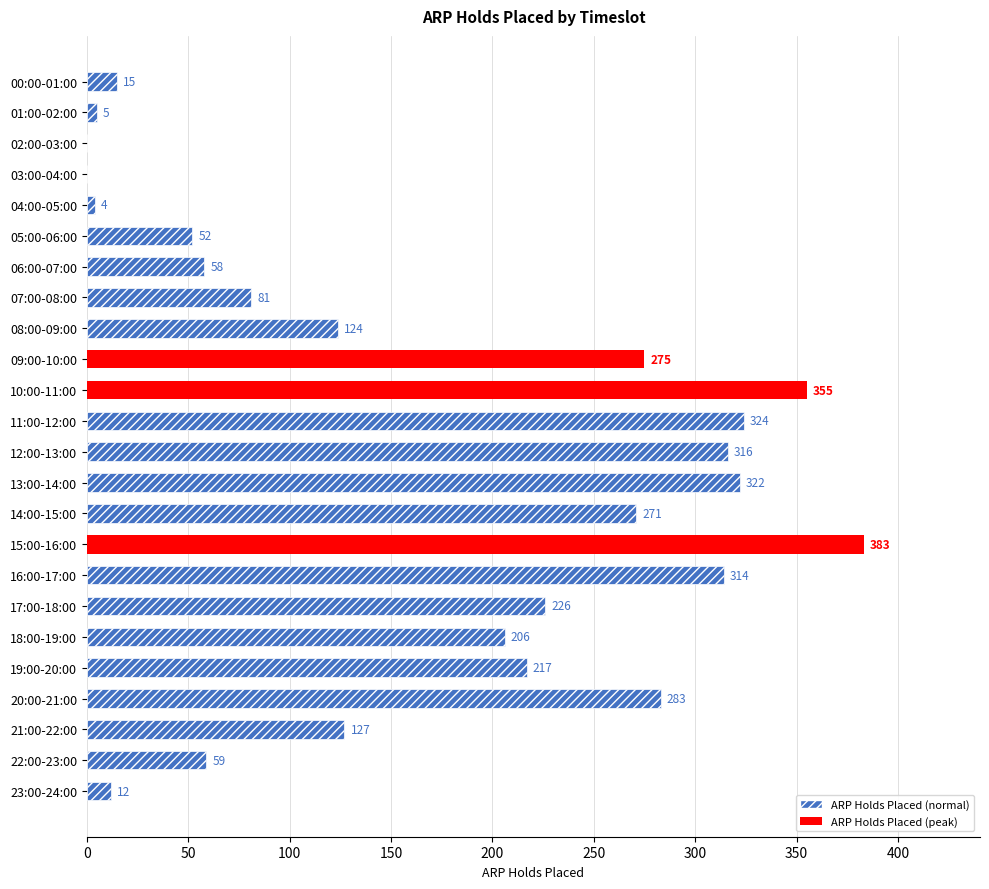

Reading bottom to top, transcribe all the data shown in this chart.

23:00-24:00=12	22:00-23:00=59	21:00-22:00=127	20:00-21:00=283	19:00-20:00=217	18:00-19:00=206	17:00-18:00=226	16:00-17:00=314	15:00-16:00=383	14:00-15:00=271	13:00-14:00=322	12:00-13:00=316	11:00-12:00=324	10:00-11:00=355	09:00-10:00=275	08:00-09:00=124	07:00-08:00=81	06:00-07:00=58	05:00-06:00=52	04:00-05:00=4	03:00-04:00=0	02:00-03:00=0	01:00-02:00=5	00:00-01:00=15